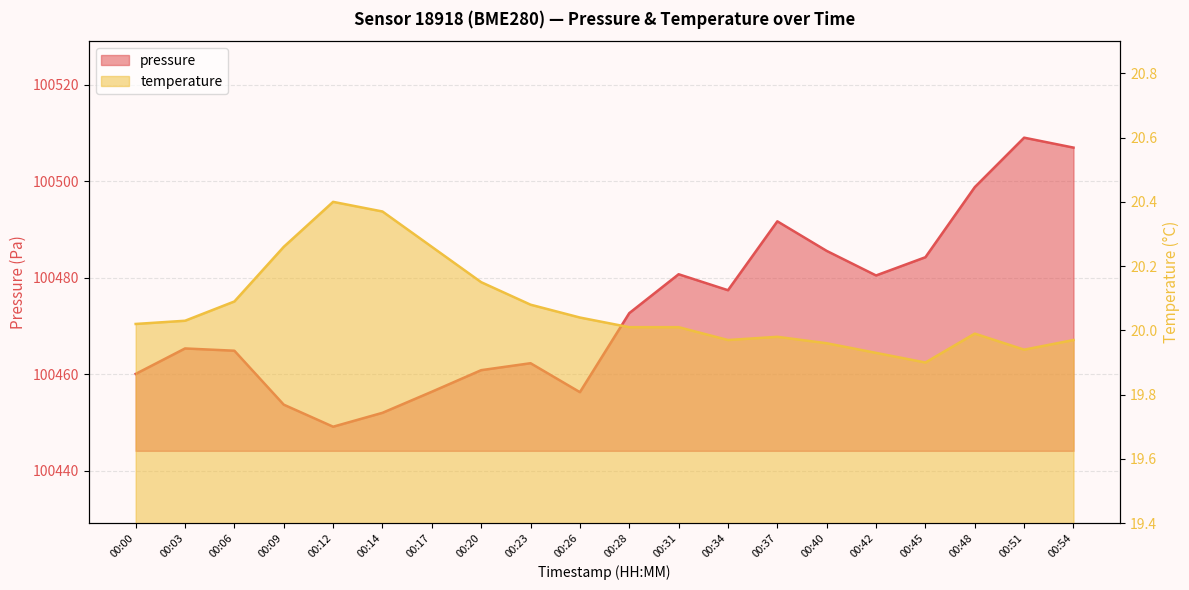

Reading left to right, list all the values displayed in this chart.

pressure: 100460.0	100465.3	100464.8	100453.7	100449.1	100452.0	100456.3	100460.8	100462.2	100456.2	100472.6	100480.7	100477.4	100491.7	100485.5	100480.4	100484.2	100498.8	100509.0	100506.9
temperature: 20.0	20.0	20.1	20.3	20.4	20.4	20.3	20.1	20.1	20.0	20.0	20.0	20.0	20.0	20.0	19.9	19.9	20.0	19.9	20.0